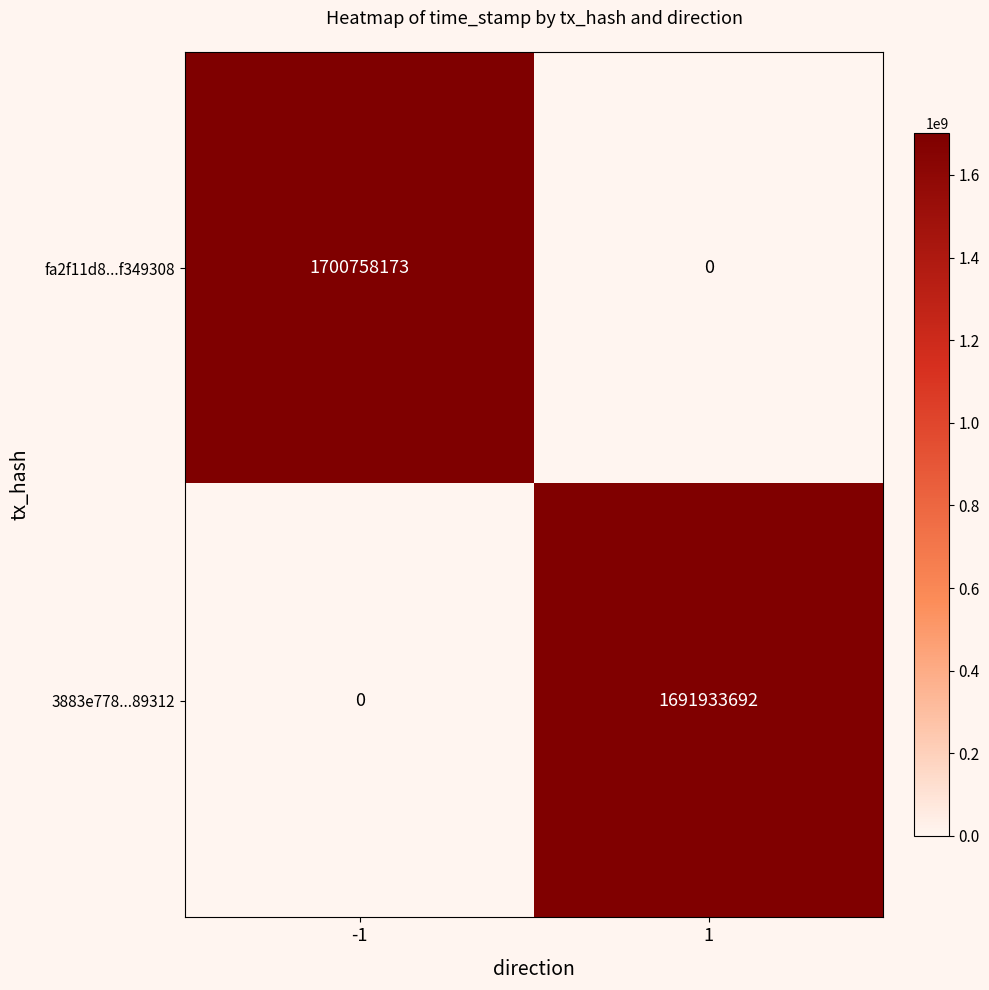

What is the total value across all series at 1?

1691933692